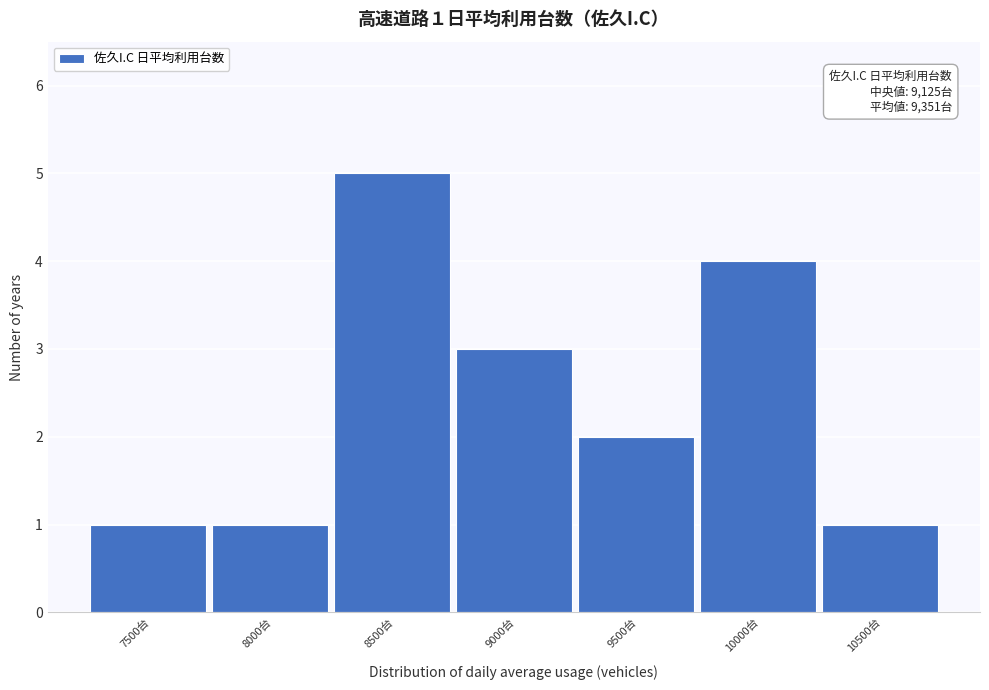

Reading left to right, list all the values displayed in this chart.

1	1	5	3	2	4	1